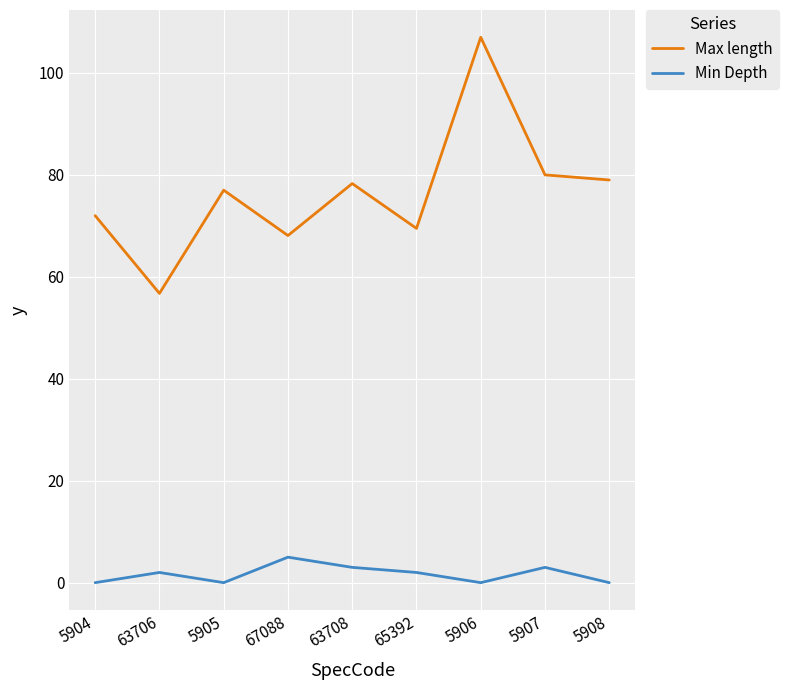

What is the sum of all Min Depth values?

15.0